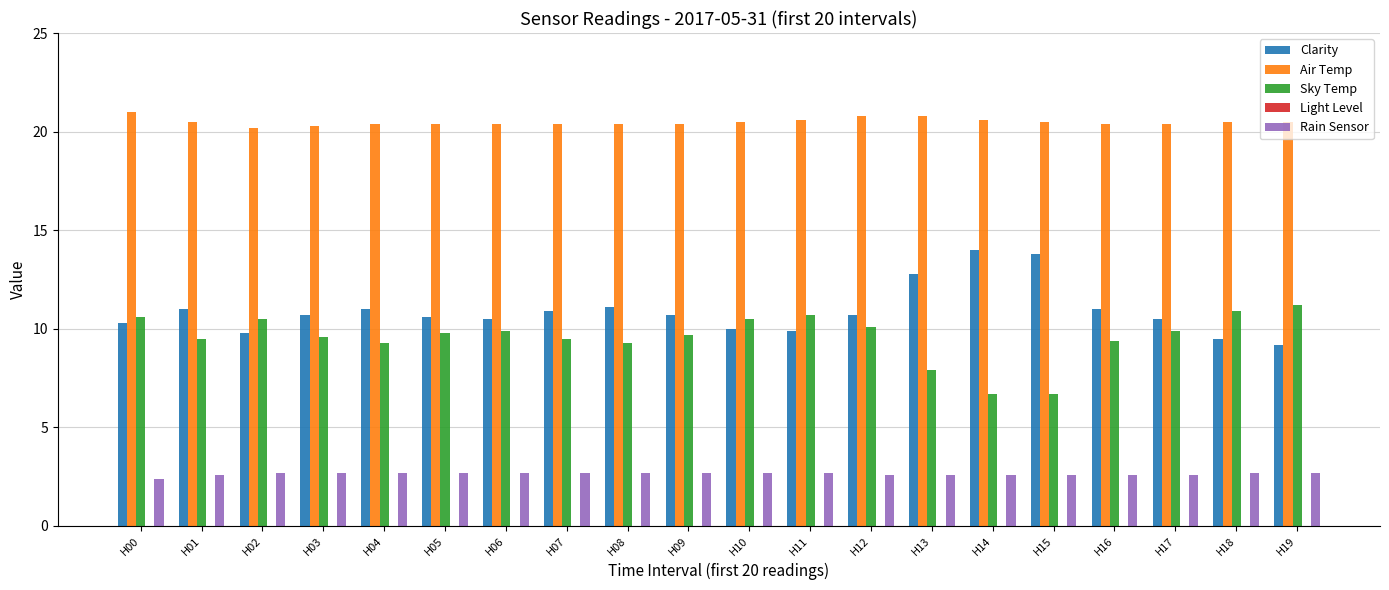

At which label does Clarity reach its peak?

H14